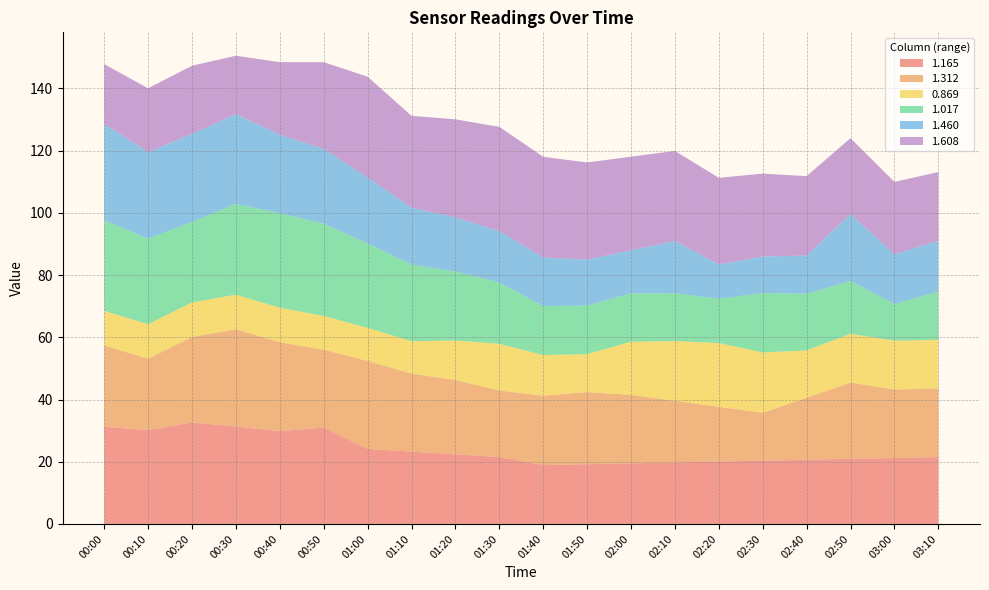

The value of 1.165 at 02:20 is 27.3. True or false?

False